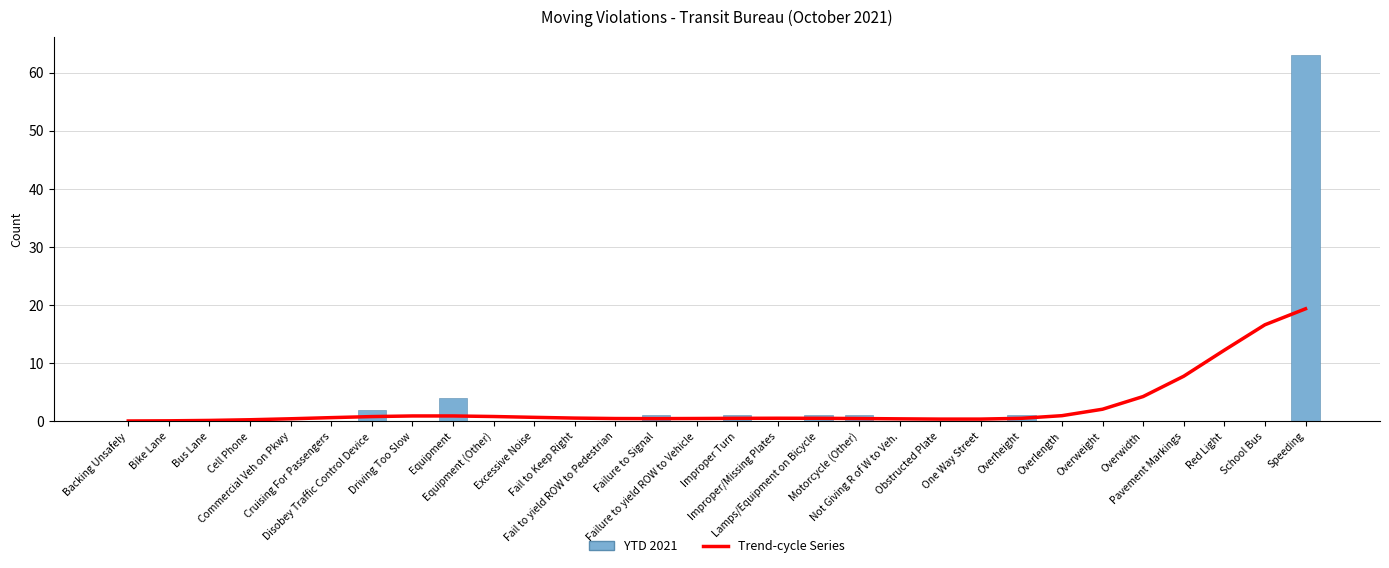

True or false: Trend-cycle Series has a value of 0.9 at Equipment.

True